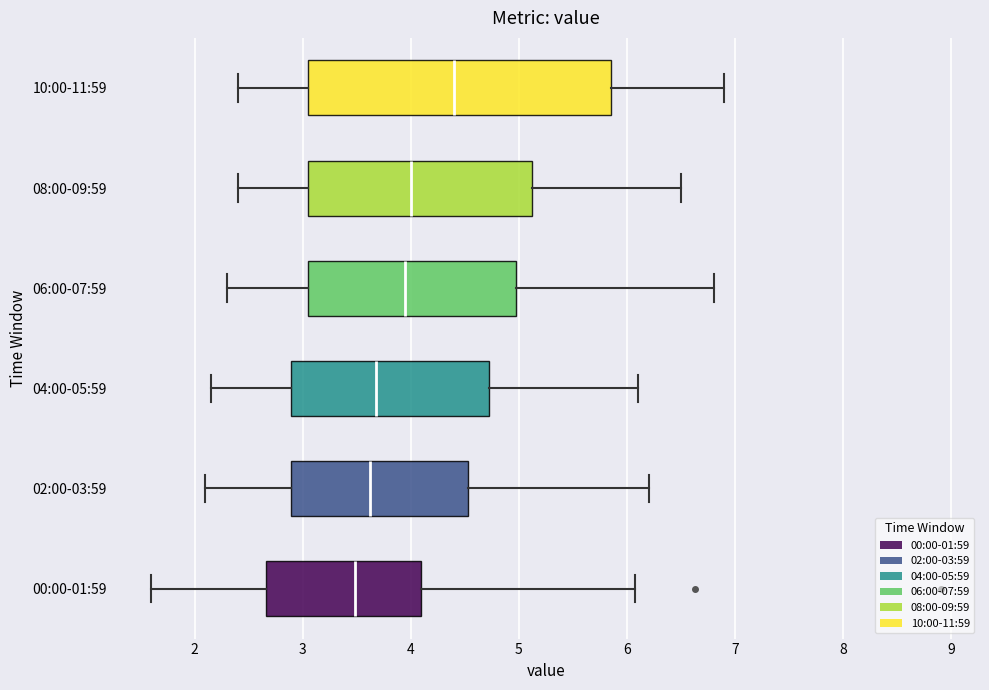

Which box has the furthest to the left median line?

00:00-01:59